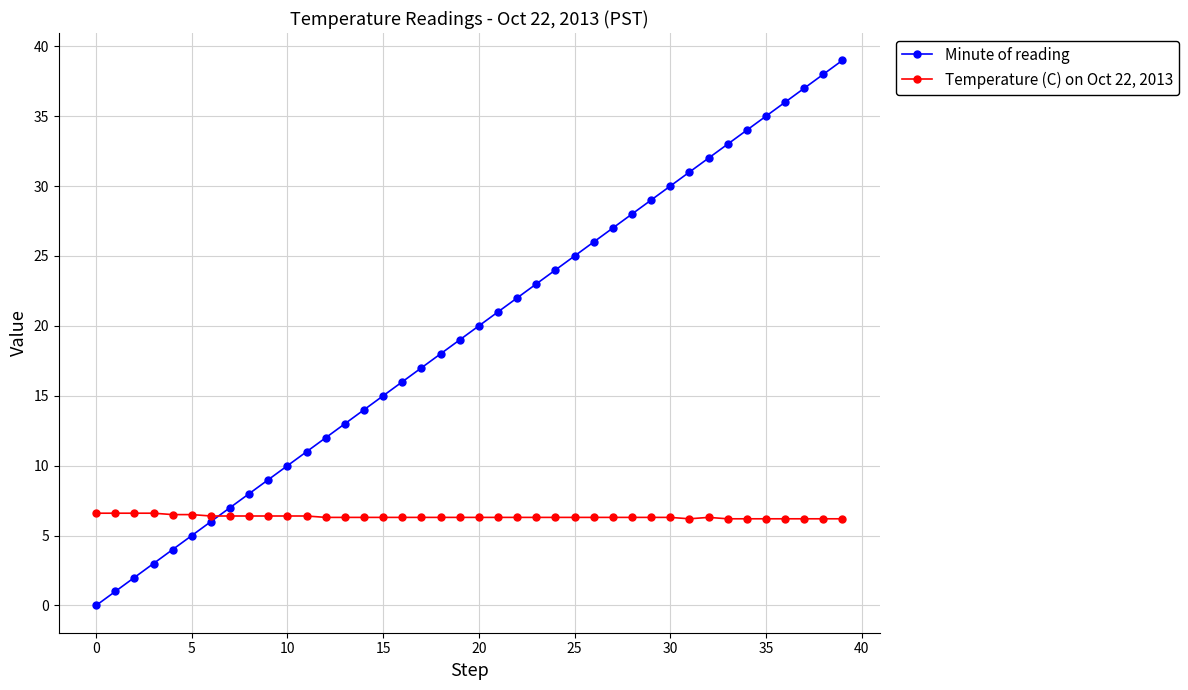

Which series has the largest total across all categories?

Minute of reading